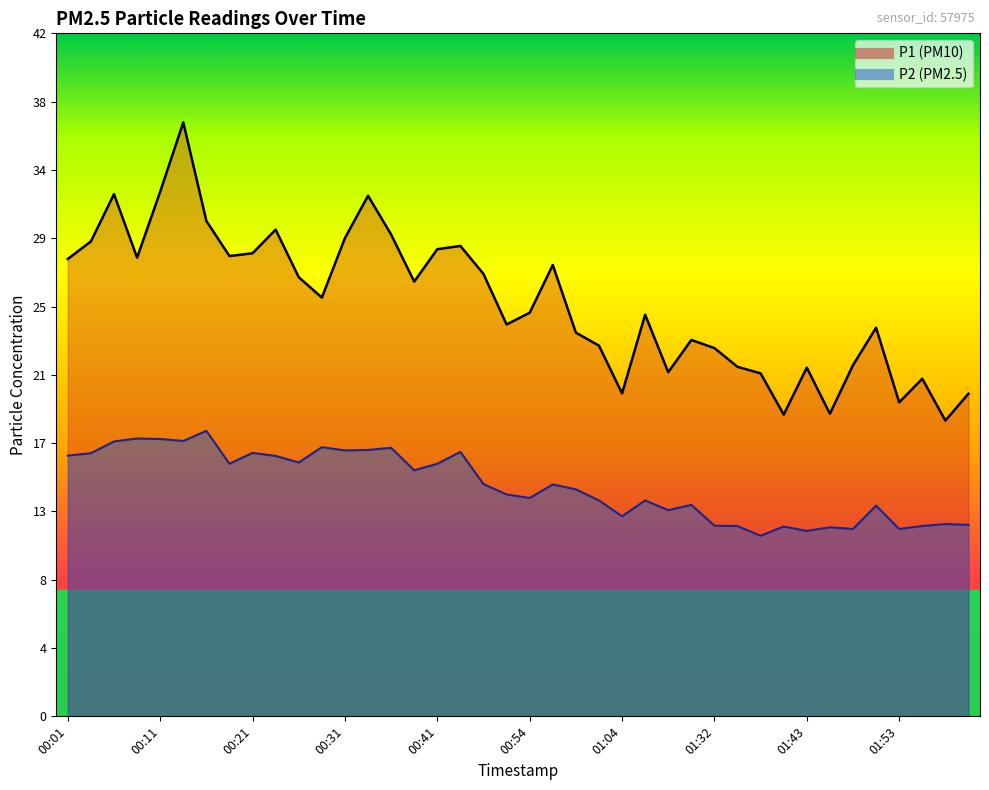

True or false: P2 and P1 cross at least once.

False